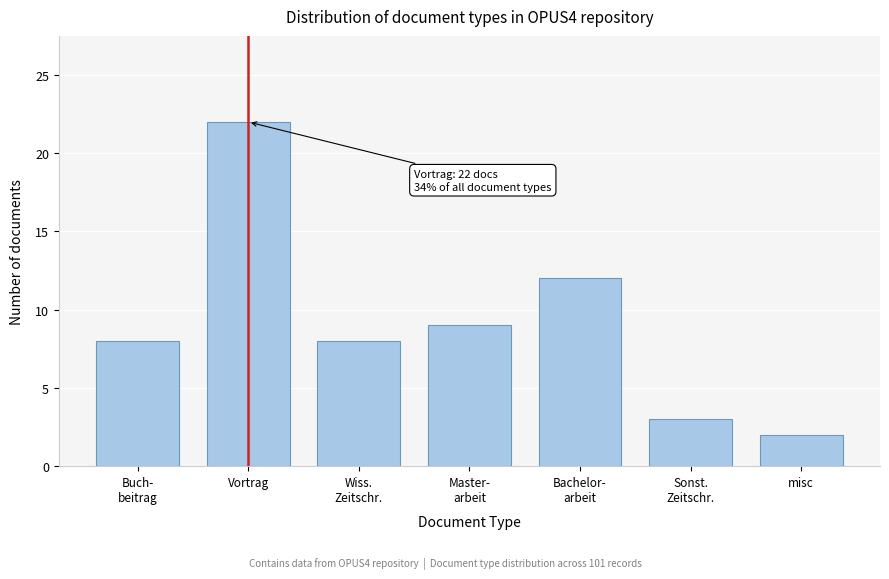

Reading left to right, list all the values displayed in this chart.

8	22	8	9	12	3	2